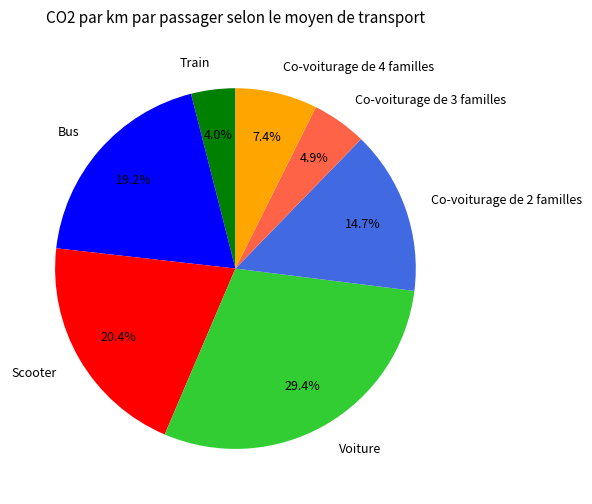

Rank the categories by value from lowest to highest.

Train, Co-voiturage de 3 familles, Co-voiturage de 4 familles, Co-voiturage de 2 familles, Bus, Scooter, Voiture